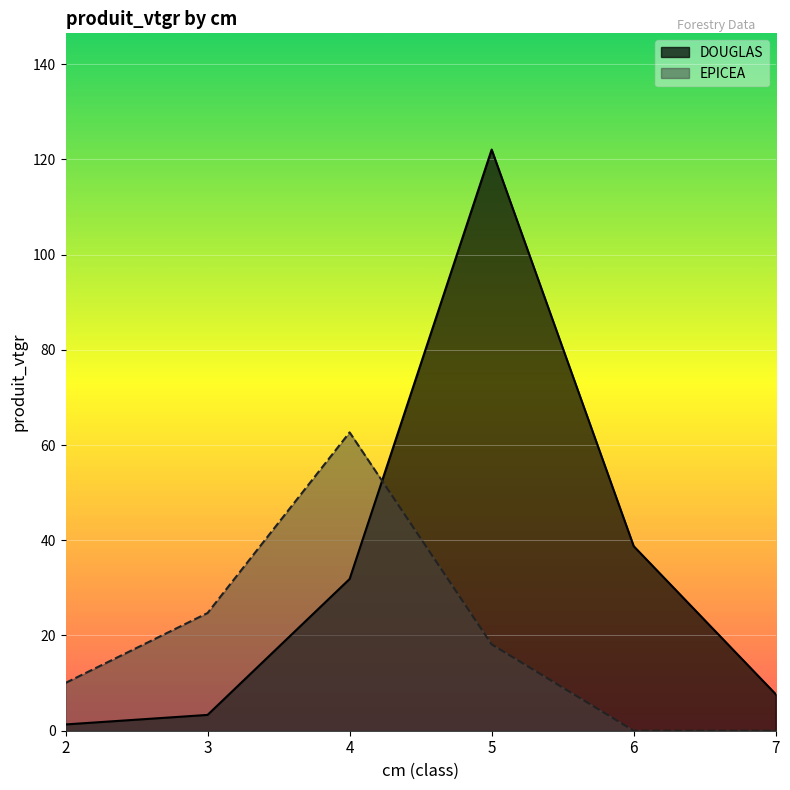

What is the spread (max minus min) of values at 2?

8.7